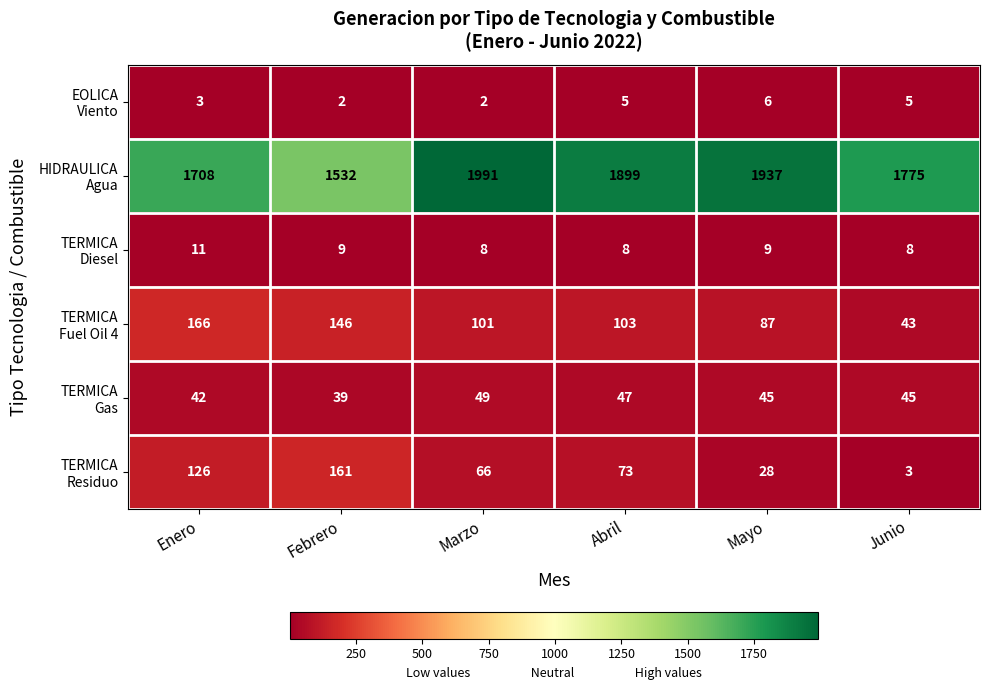

What is the spread (max minus min) of values at Mayo?

1931